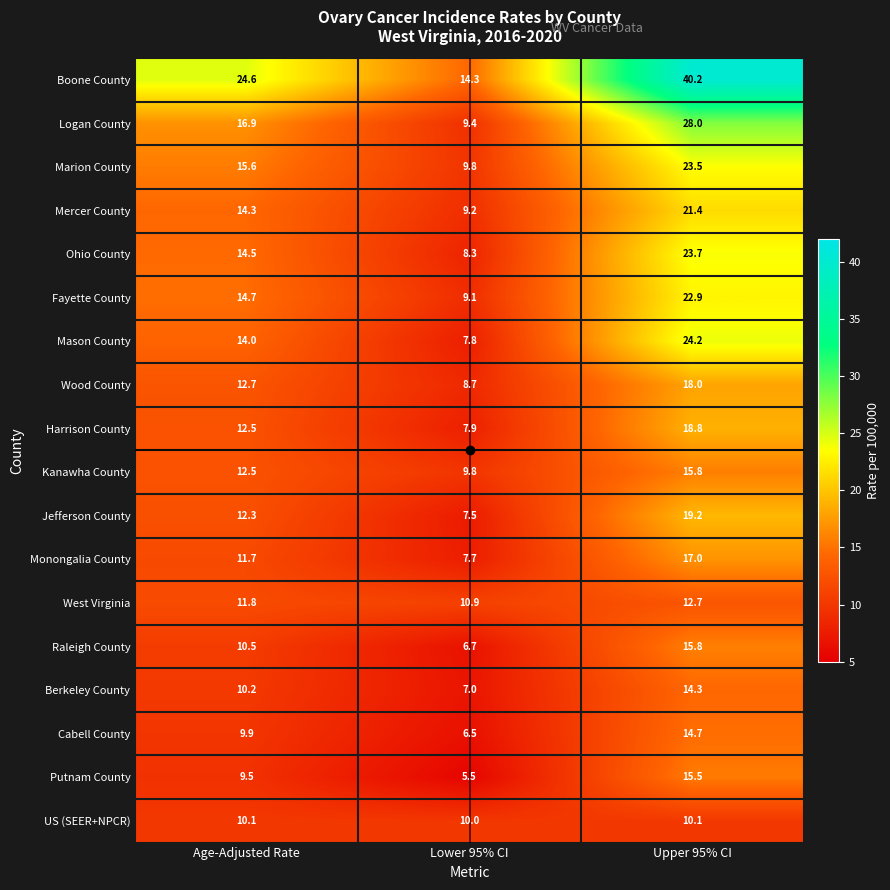

Where does the Fayette County series first go above 14?

Age-Adjusted Rate